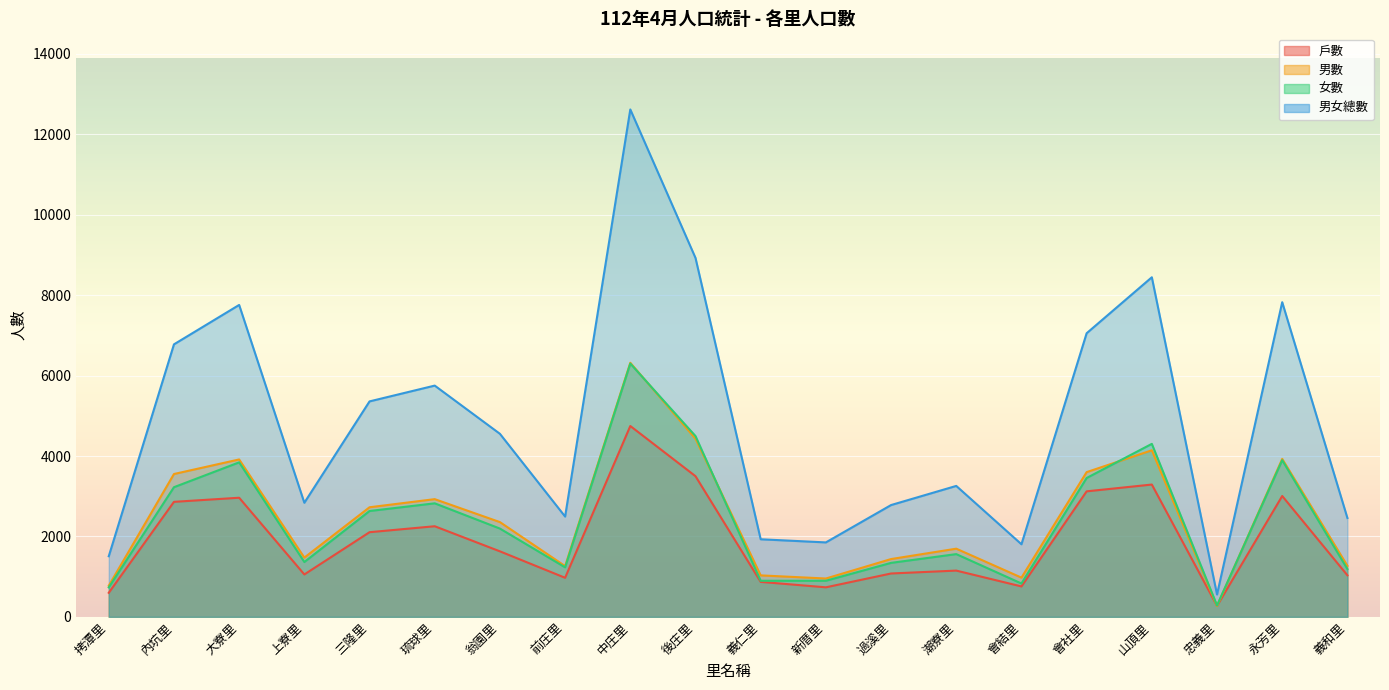

Where does the 戶數 series first go above 1630?

內坑里